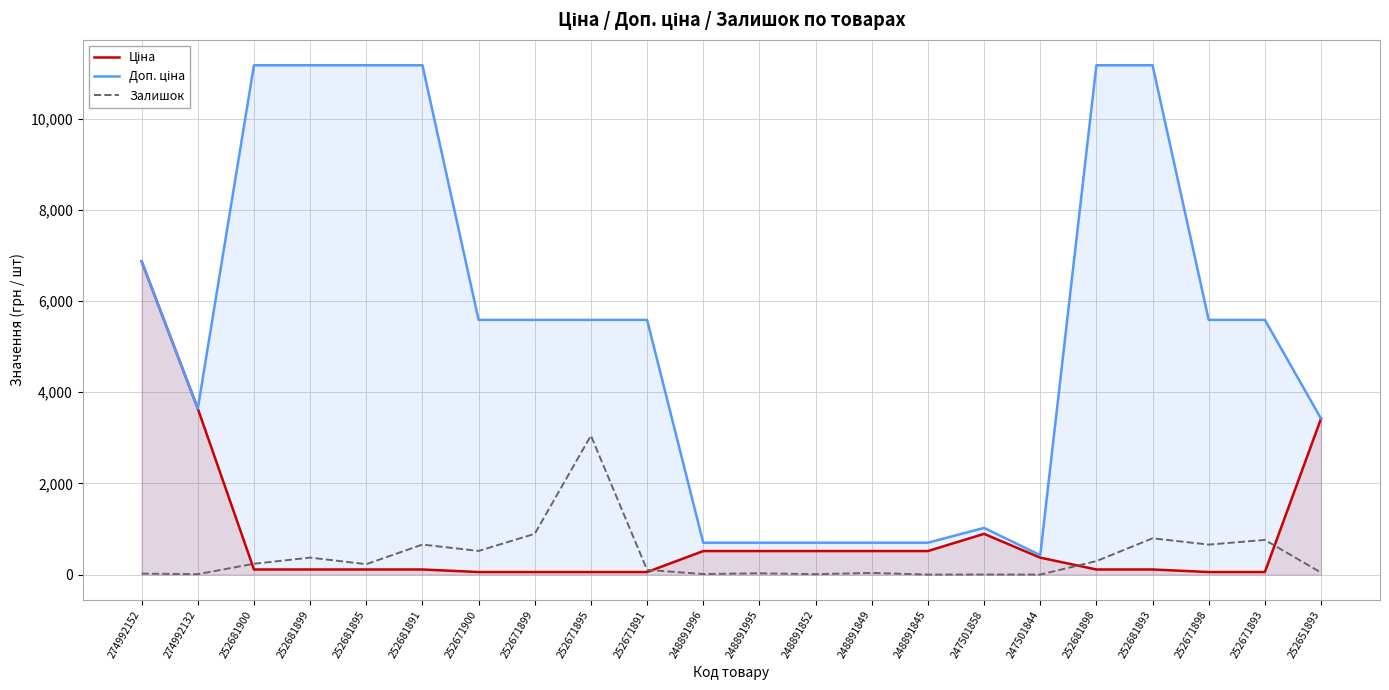

What is the label of the 17th point from the right?

252681891